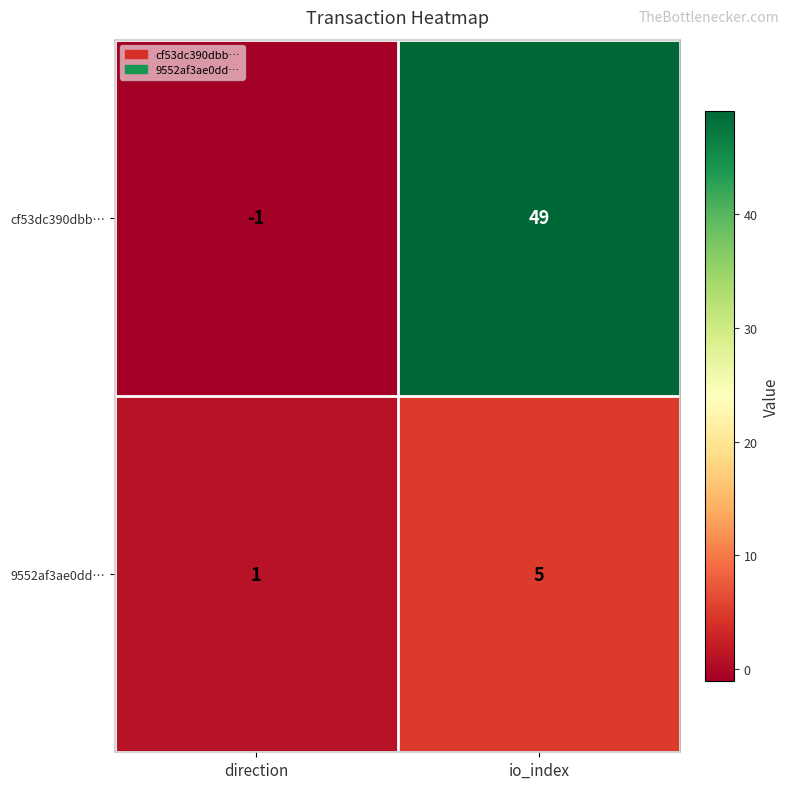

Which category has the lowest value in the cf53dc390dbb… series?

direction